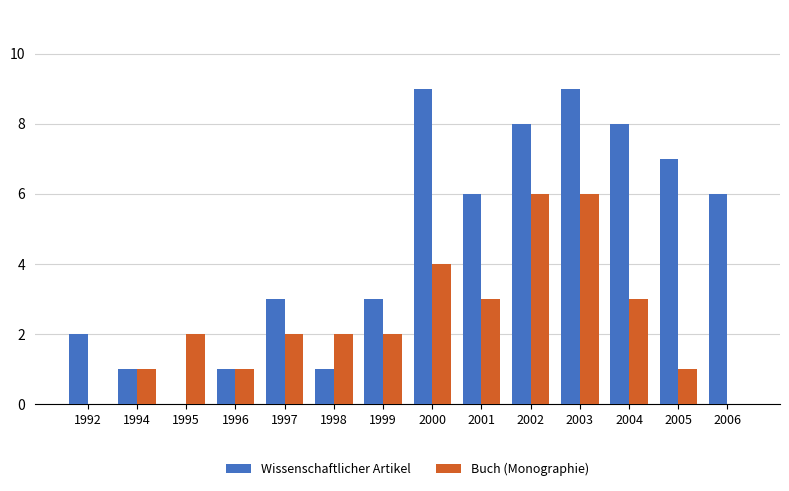

How many groups of bars are there?

14